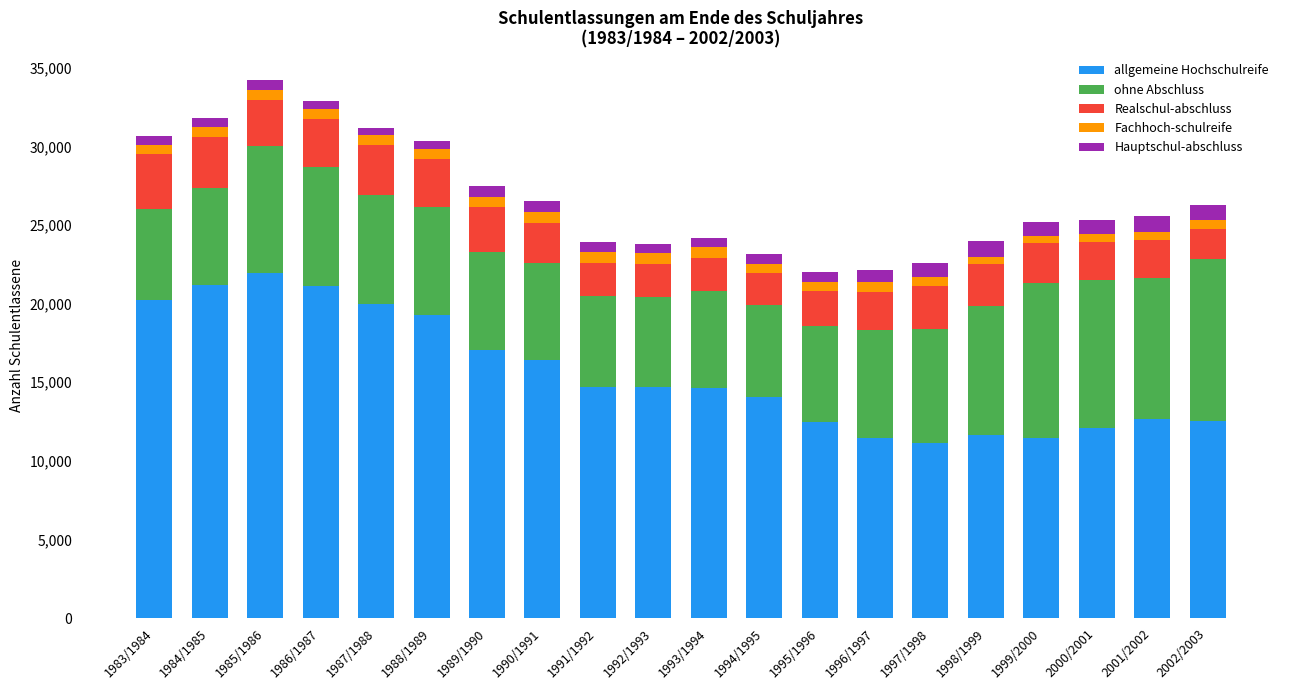

The allgemeine Hochschulreife series shows 2677 at 2000/2001. True or false?

False